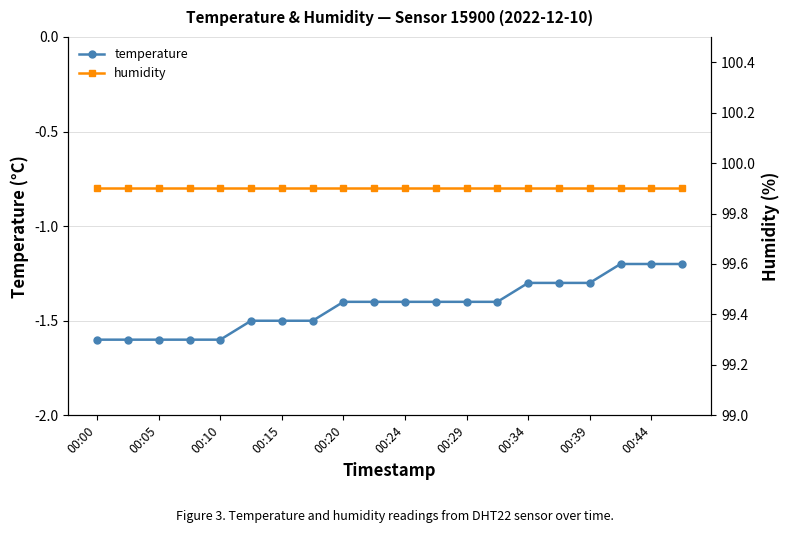

Reading left to right, transcribe all the data shown in this chart.

temperature: -1.6	-1.6	-1.6	-1.6	-1.6	-1.5	-1.5	-1.5	-1.4	-1.4	-1.4	-1.4	-1.4	-1.4	-1.3	-1.3	-1.3	-1.2	-1.2	-1.2
humidity: 99.9	99.9	99.9	99.9	99.9	99.9	99.9	99.9	99.9	99.9	99.9	99.9	99.9	99.9	99.9	99.9	99.9	99.9	99.9	99.9